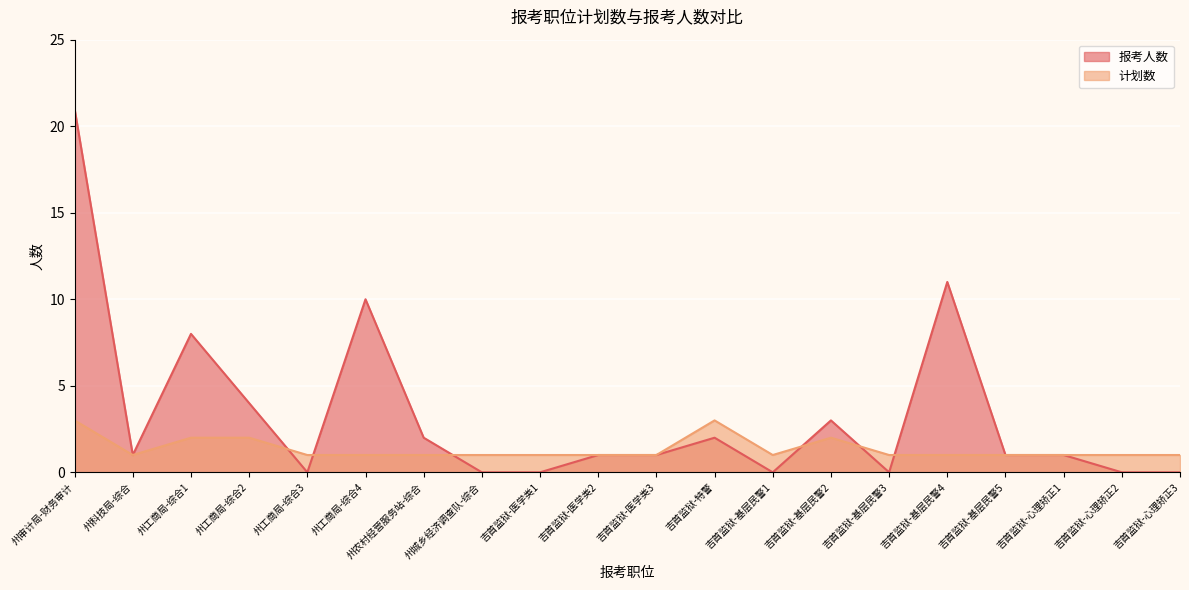

How many distinct data groups are displayed?

2